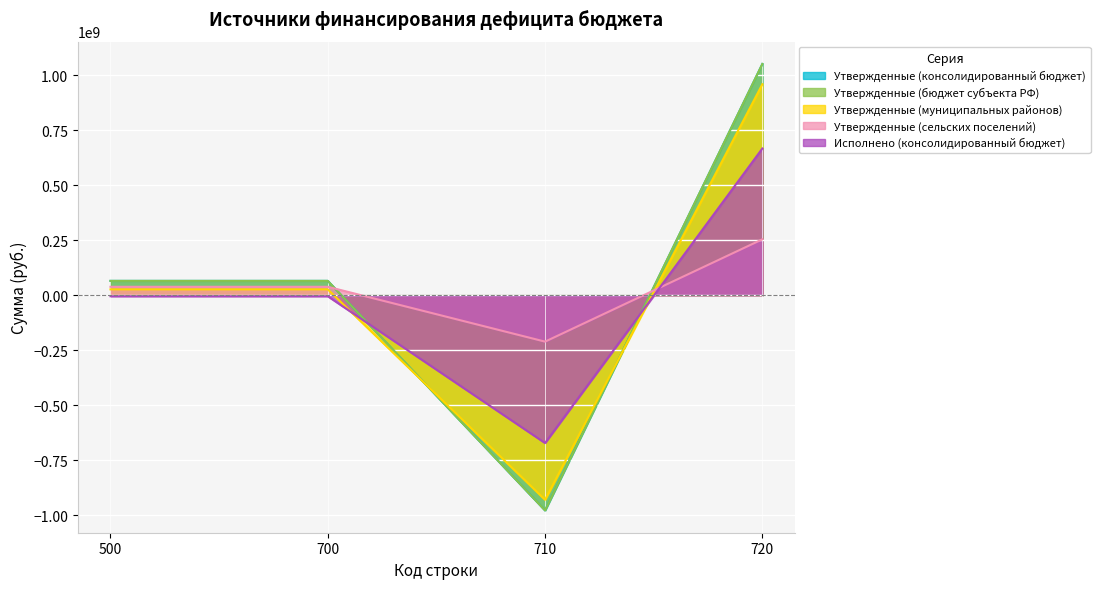

In Исполнено (консолидированный бюджет), how many points are lower than both neighbors (excluding endpoints)?

1